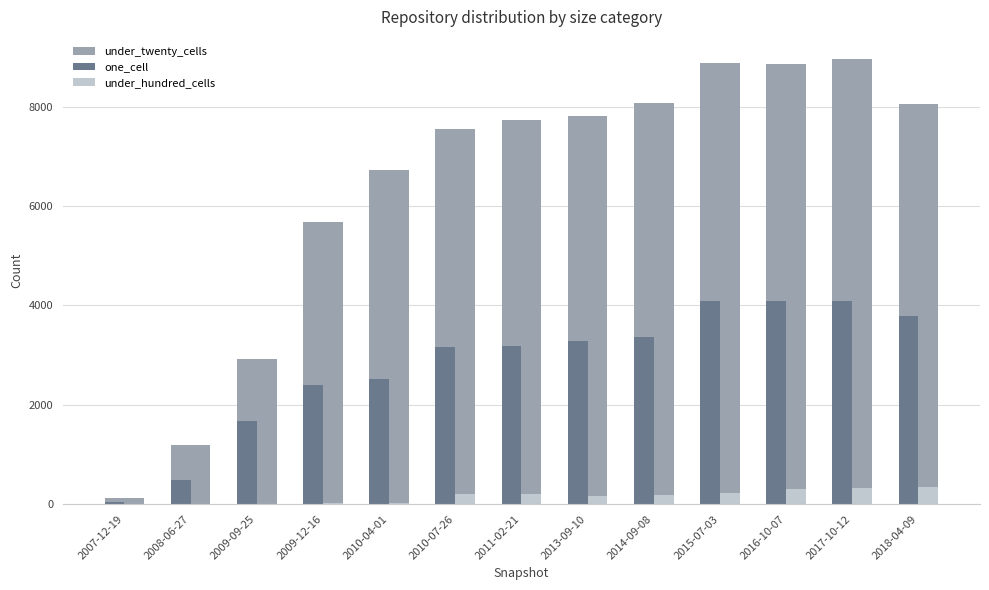

Read the one_cell value at 2018-04-09, to the nearest 100.

3800